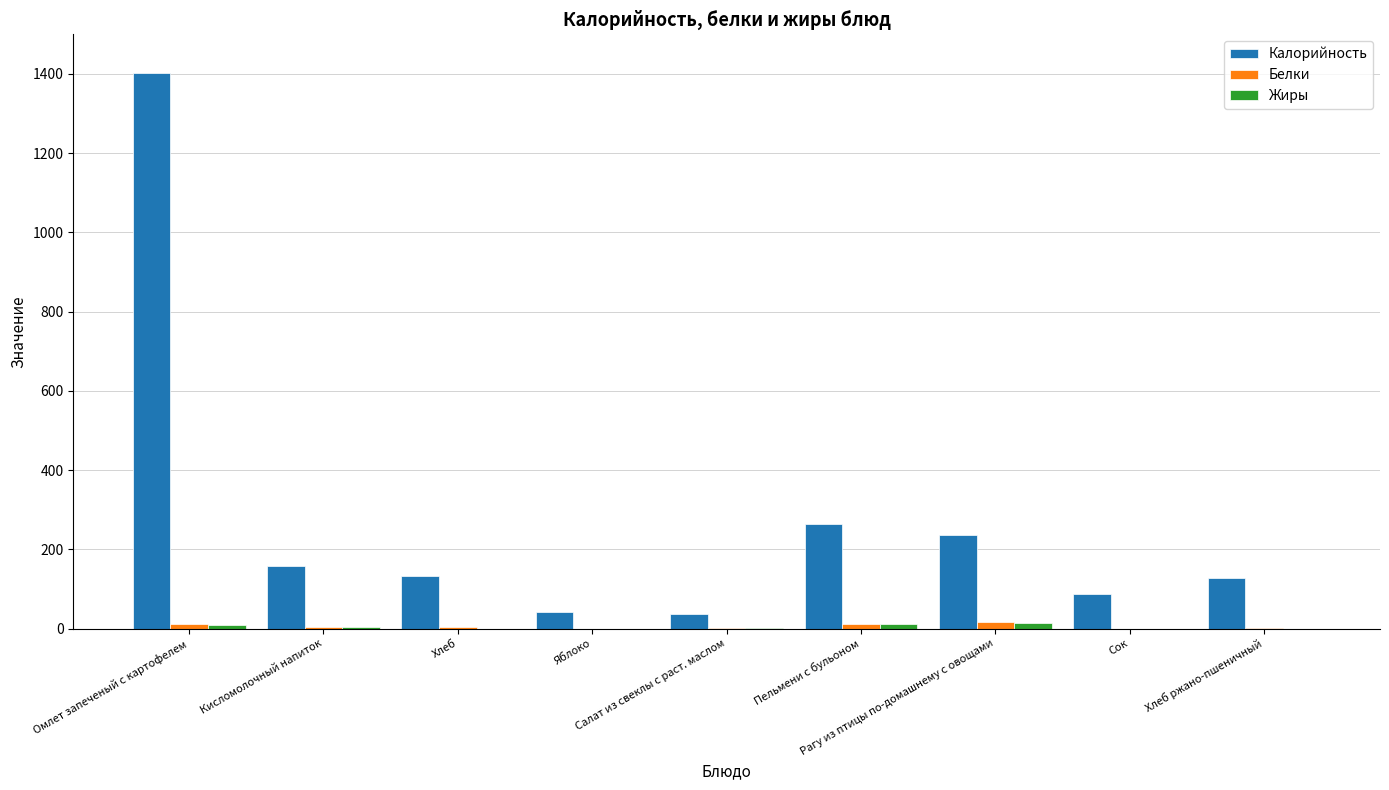

What is the sum of all Белки values?

53.3